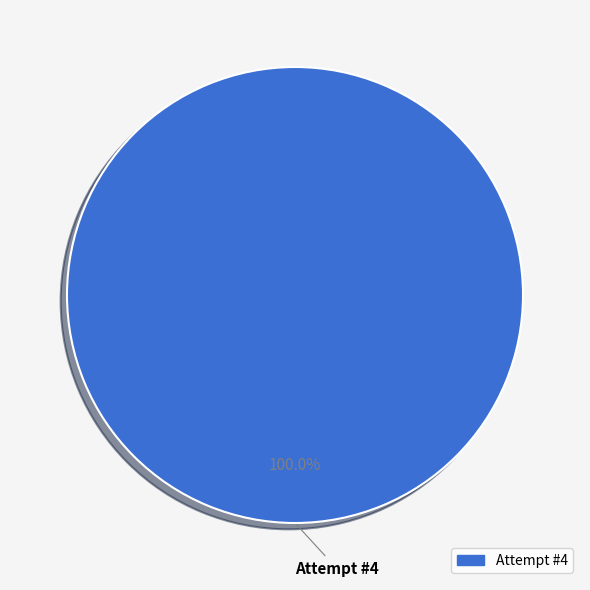

Does any single category account for the majority?

Yes